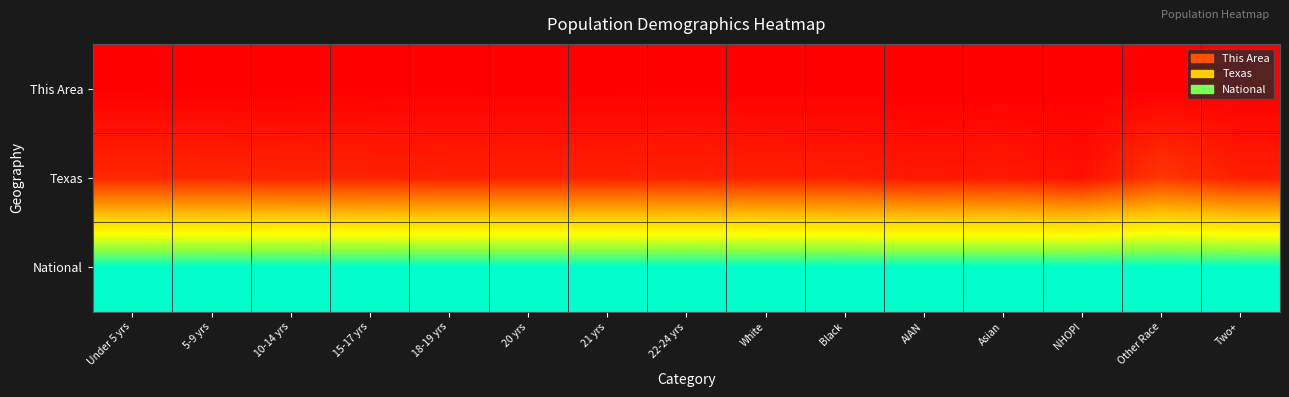

Reading left to right, extract all data points from this chart.

This Area: Under 5 yrs=0.0	5-9 yrs=0.0	10-14 yrs=0.0	15-17 yrs=0.0	18-19 yrs=0.0	20 yrs=0.0	21 yrs=0.0	22-24 yrs=0.0	White=0.0	Black=0.0	AIAN=0.0	Asian=0.0	NHOPI=0.0	Other Race=0.0	Two+=0.0
Texas: Under 5 yrs=0.1	5-9 yrs=0.1	10-14 yrs=0.1	15-17 yrs=0.1	18-19 yrs=0.1	20 yrs=0.1	21 yrs=0.1	22-24 yrs=0.1	White=0.1	Black=0.1	AIAN=0.1	Asian=0.1	NHOPI=0.0	Other Race=0.1	Two+=0.1
National: Under 5 yrs=1.0	5-9 yrs=1.0	10-14 yrs=1.0	15-17 yrs=1.0	18-19 yrs=1.0	20 yrs=1.0	21 yrs=1.0	22-24 yrs=1.0	White=1.0	Black=1.0	AIAN=1.0	Asian=1.0	NHOPI=1.0	Other Race=1.0	Two+=1.0